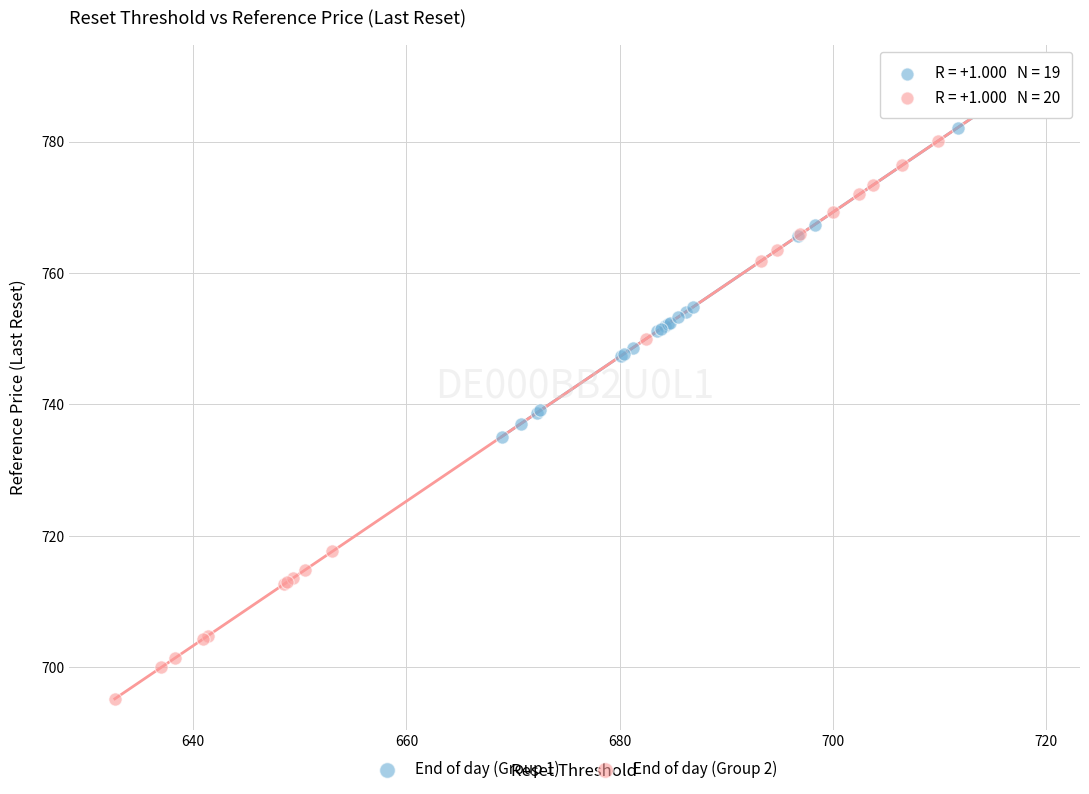

Which series has the largest Y range (max minus min)?

End of day (Group 2)